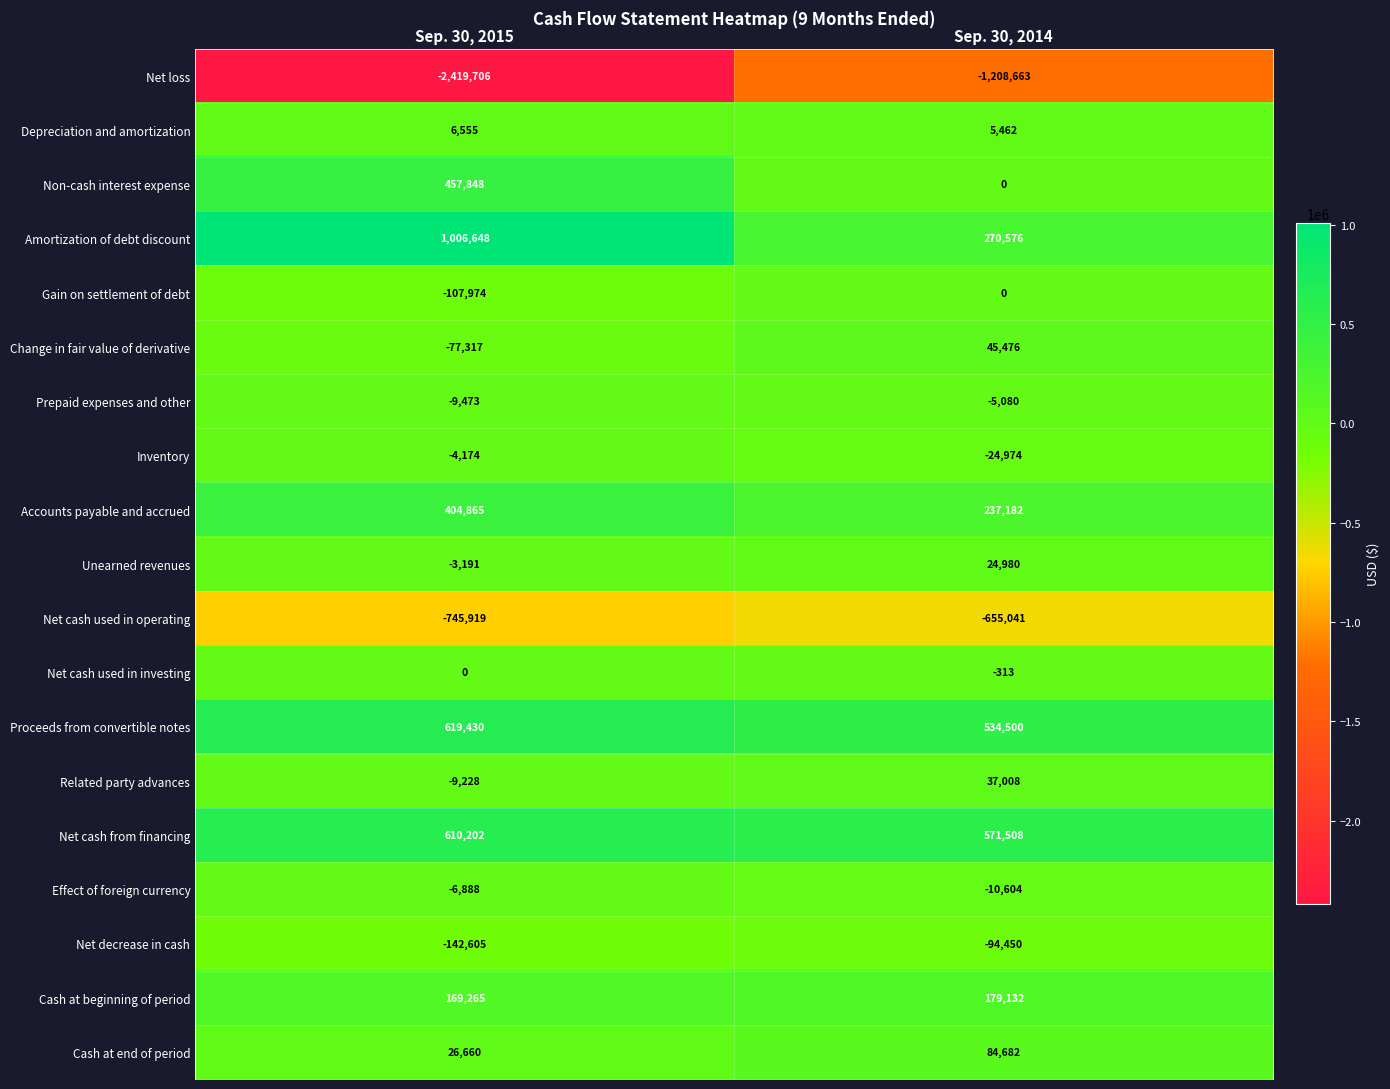

Is it true that Amortization of debt discount equals 184866 at Sep. 30, 2014?

False